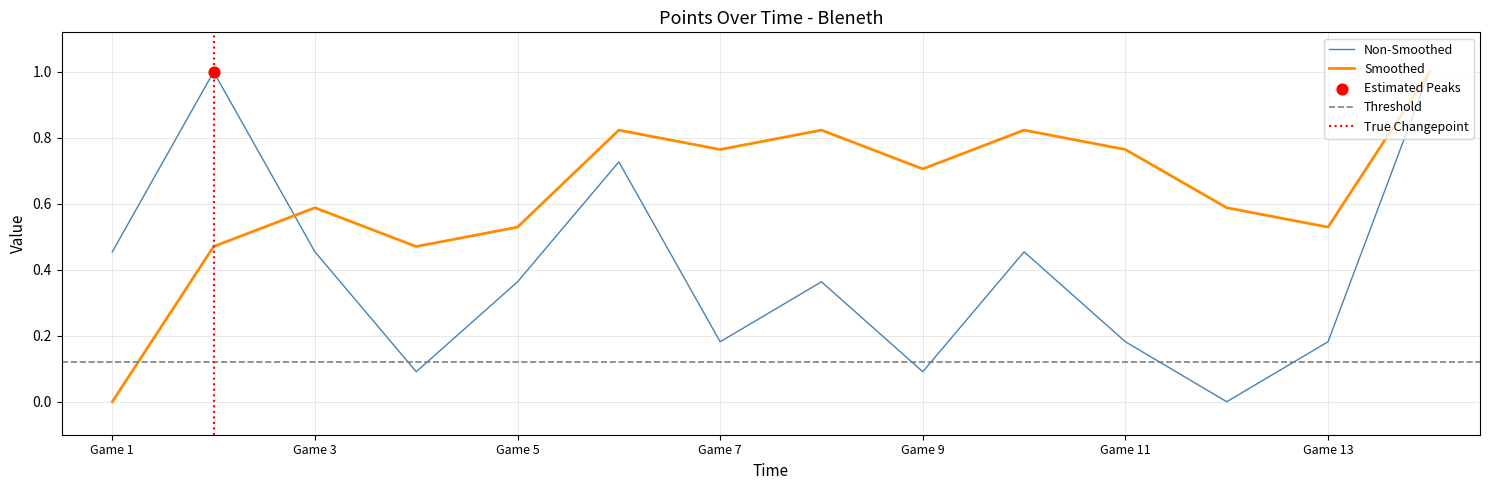

The Non-Smoothed series shows 0.0 at Game 11. True or false?

False